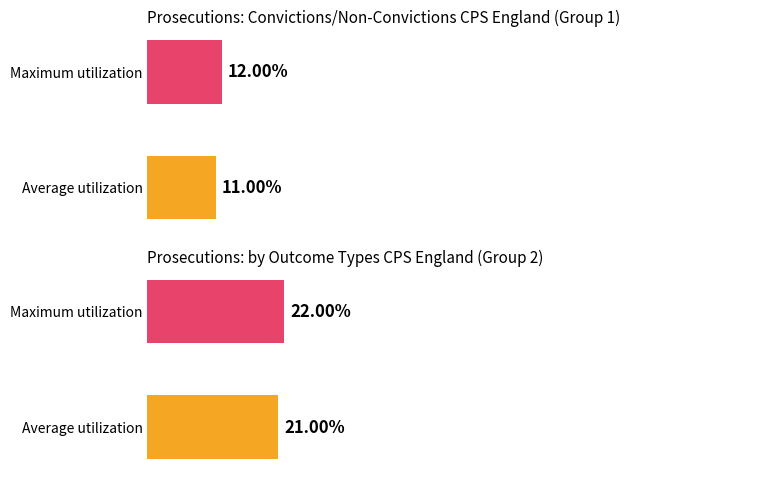

True or false: Maximum utilization has a value of 10.0 at 1.2.

False